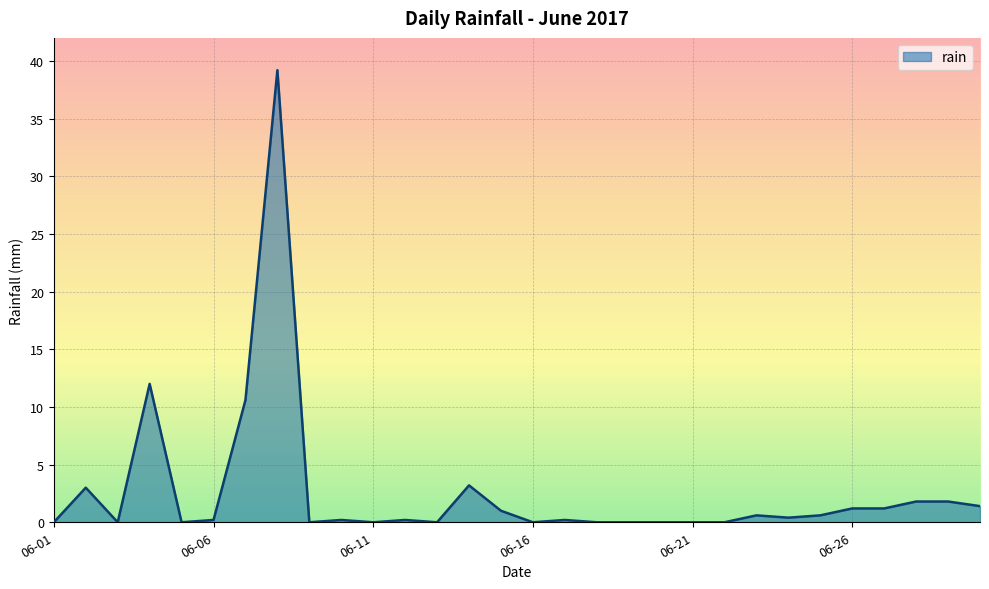

What is the difference between the maximum and minimum values?

39.2